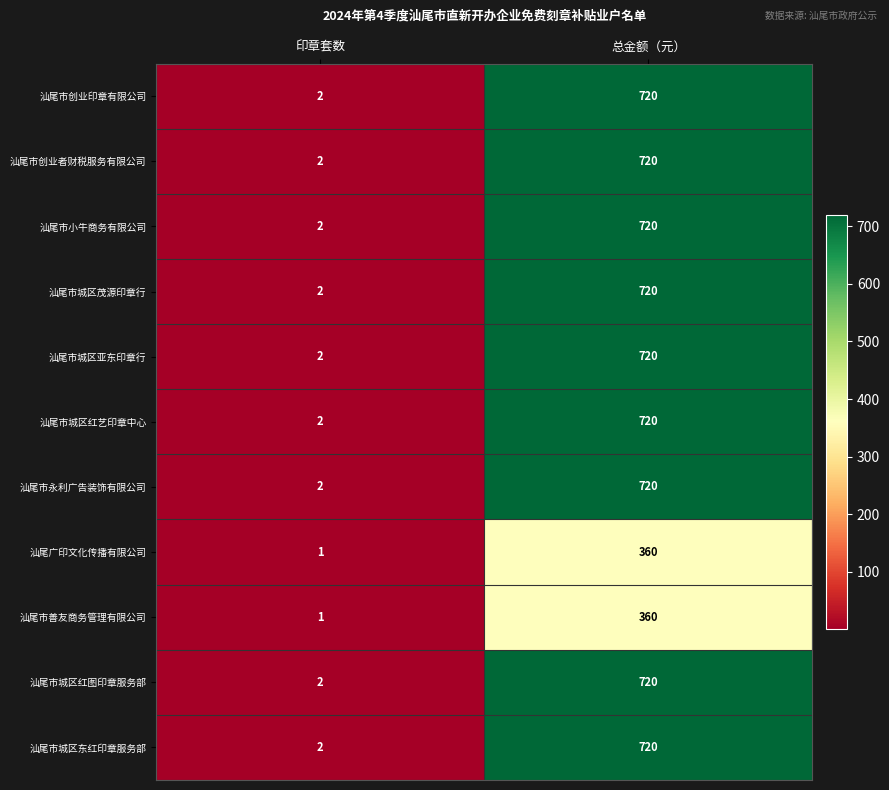

What is the average value of the 汕尾市城区茂源印章行 series?

361